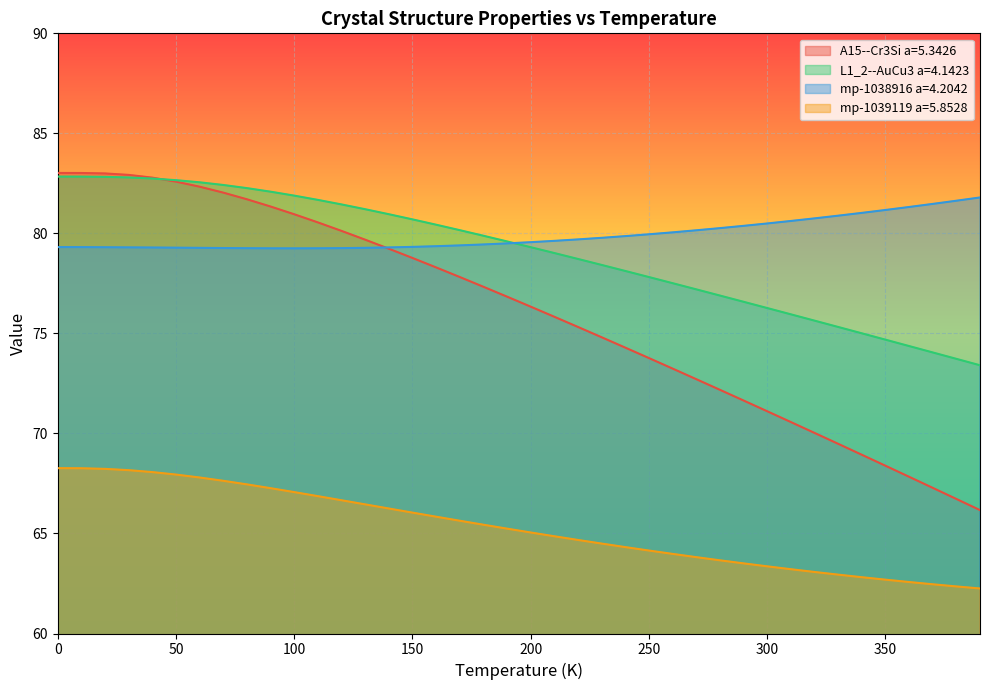

Rank the series by their maximum value, from highest to lowest.

A15--Cr3Si a=5.3426, L1_2--AuCu3 a=4.1423, mp-1038916 a=4.2042, mp-1039119 a=5.8528